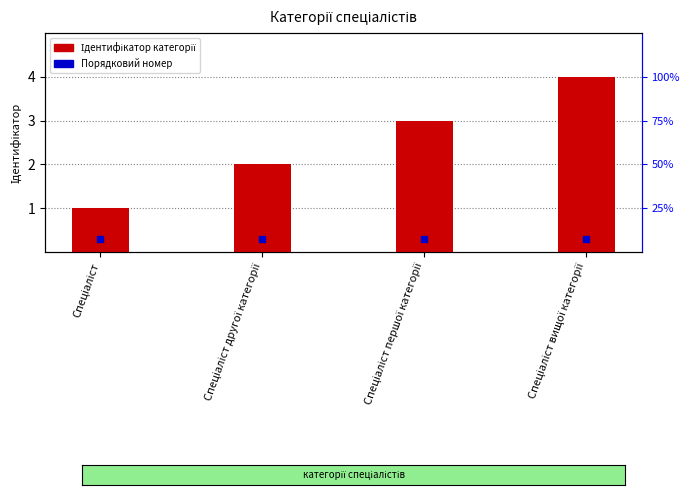

Count the number of values greater than 3.

1